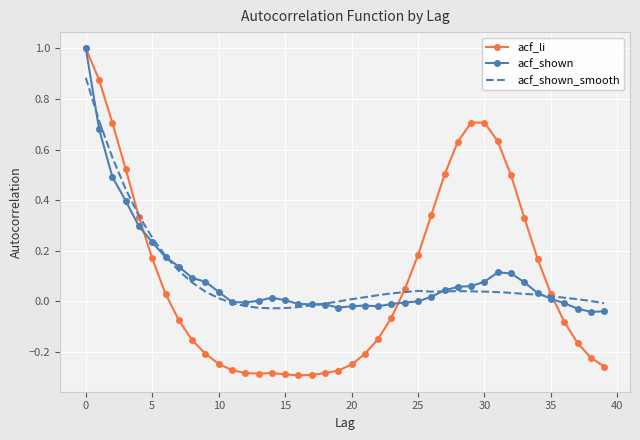

Which series has the widest spread of values?

acf_li